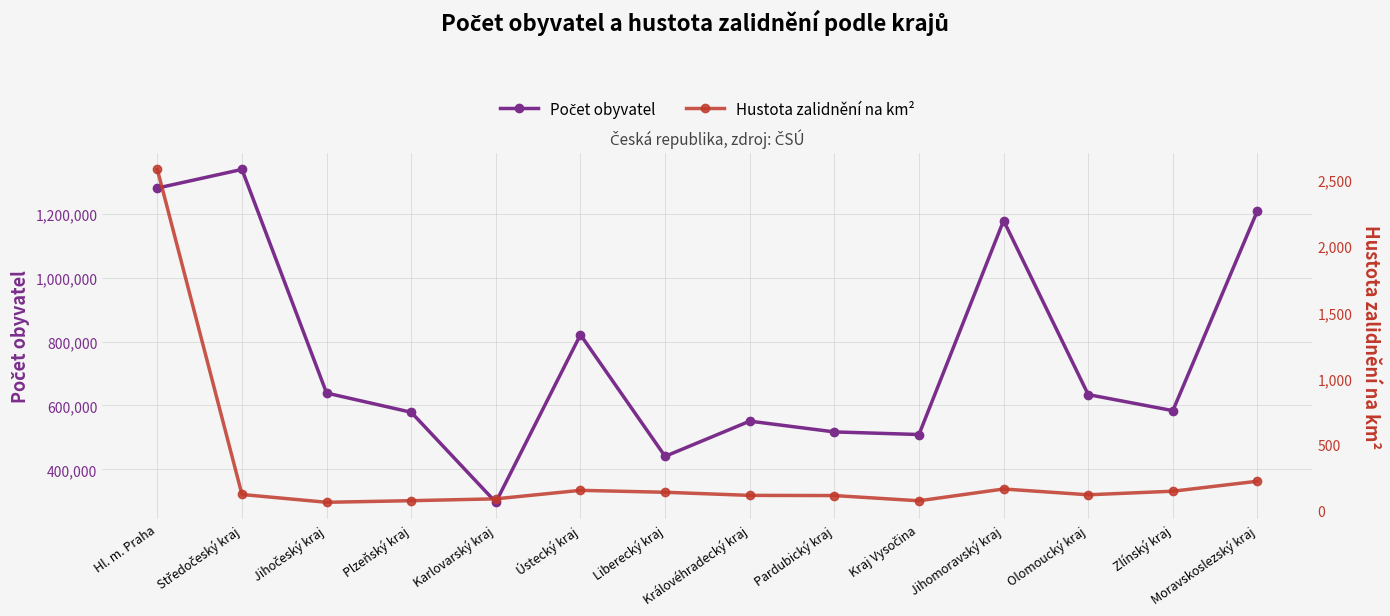

Which series changed the most between Jihočeský kraj and Jihomoravský kraj?

Počet obyvatel